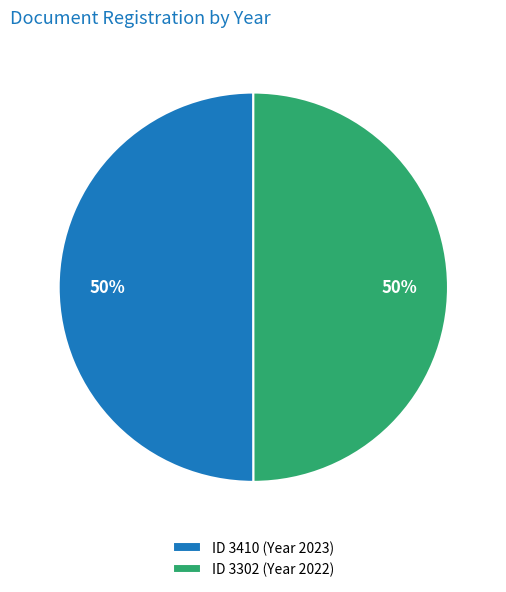

How many segments does this pie chart have?

2